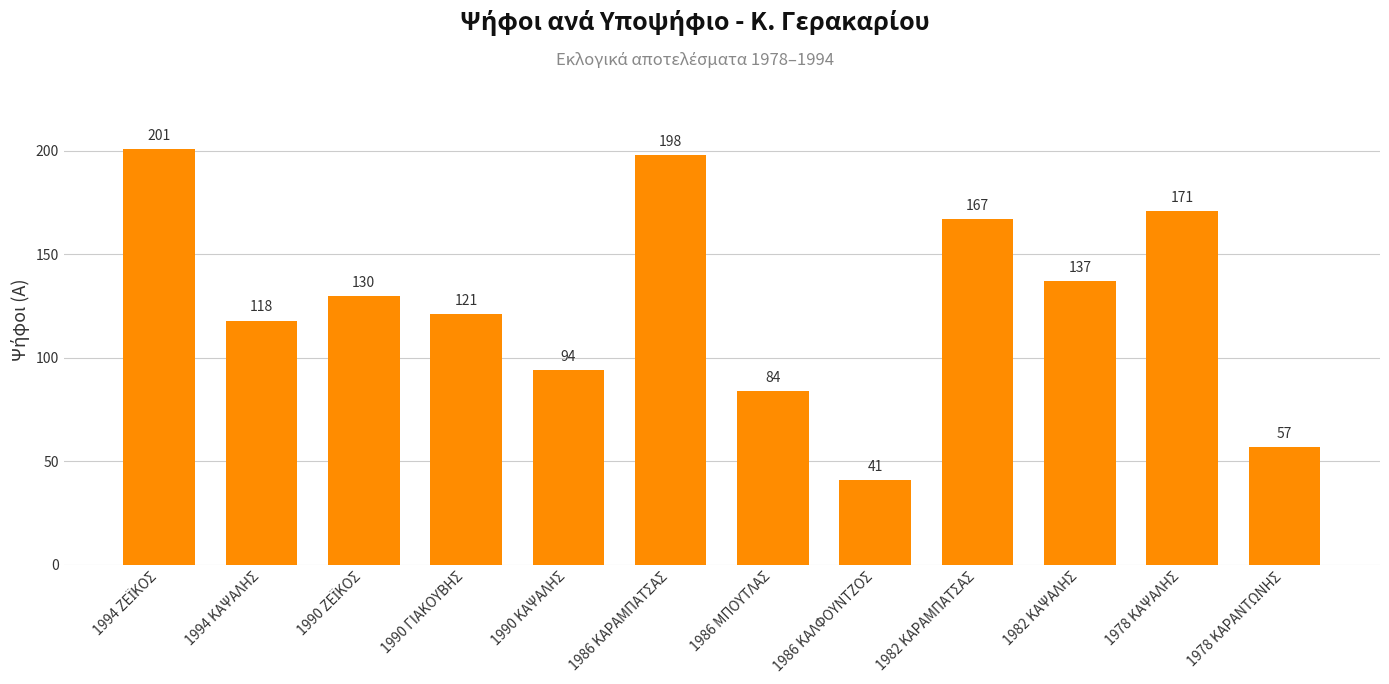

Are the bars grouped side by side (vs. stacked)?

No